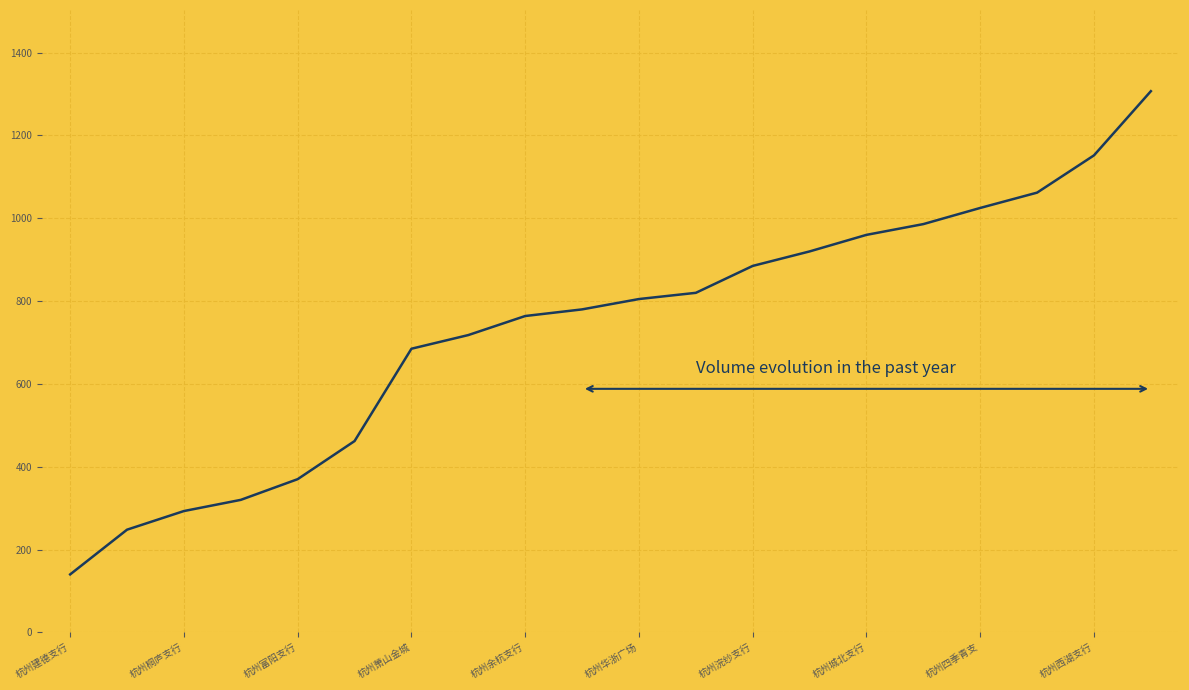

What is the difference between the maximum and minimum values?

1167